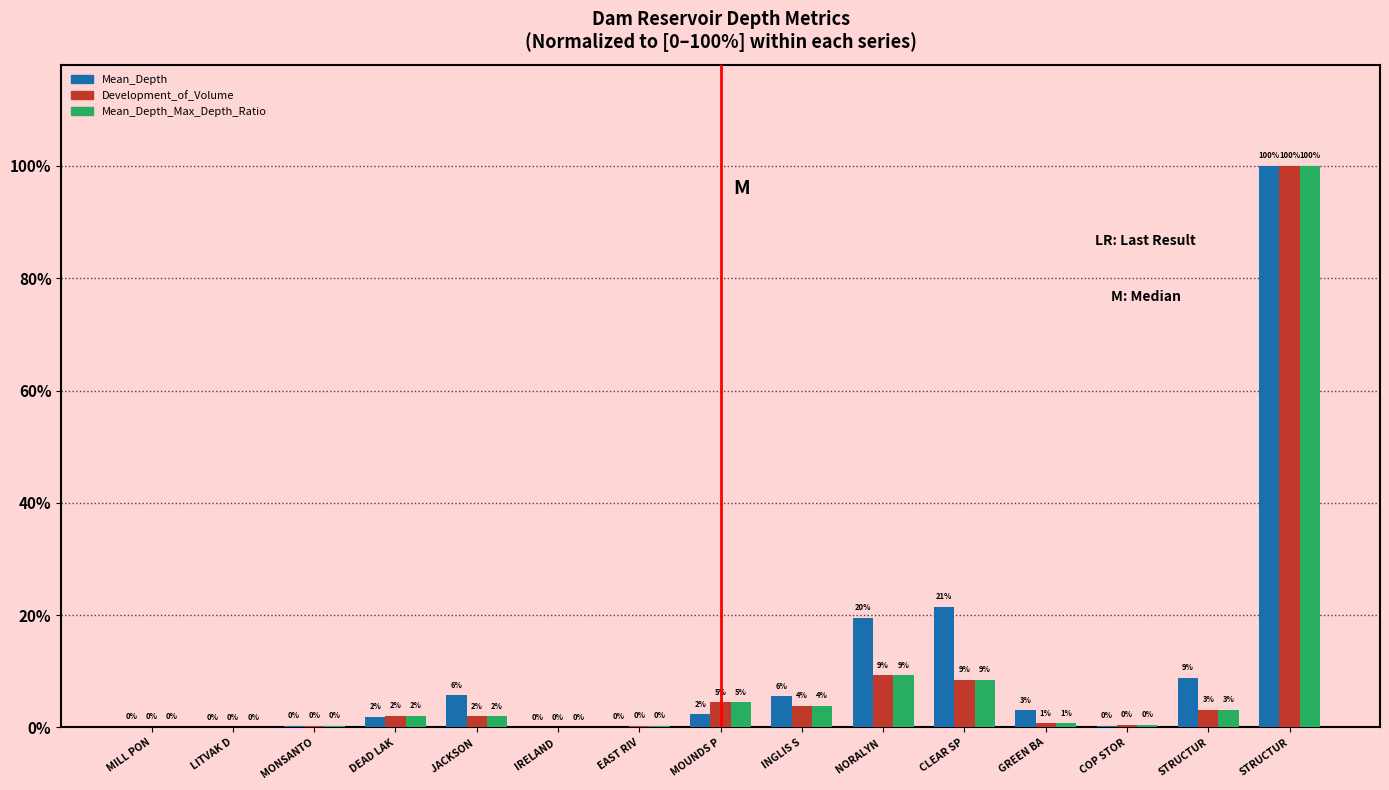

List the series in order of their peak value, highest first.

Mean_Depth, Development_of_Volume, Mean_Depth_Max_Depth_Ratio